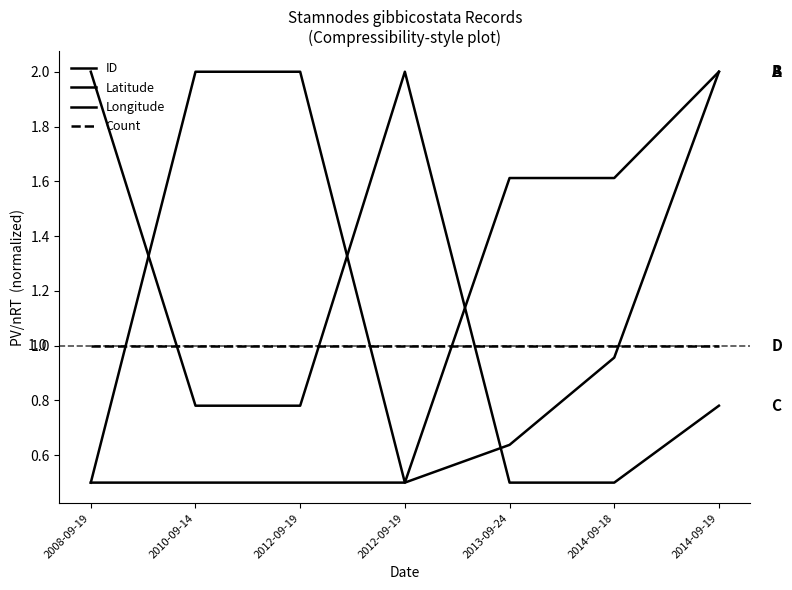

Count the number of categories in the chart.

7